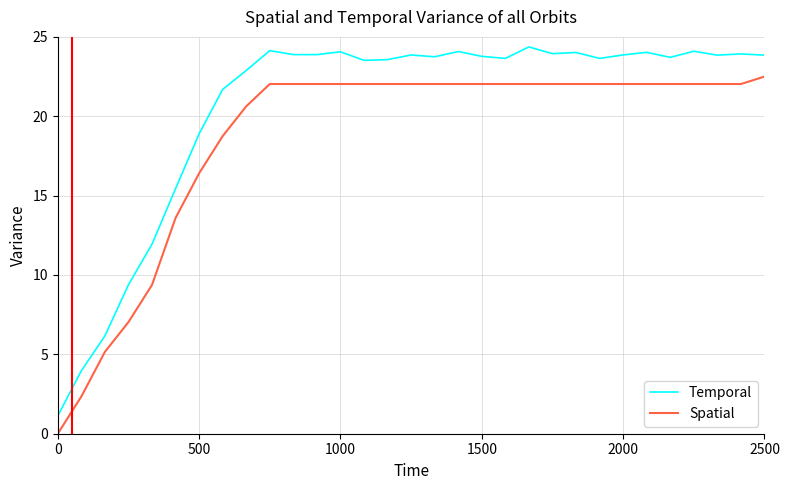

What are all the series names shown in the legend?

Temporal, Spatial